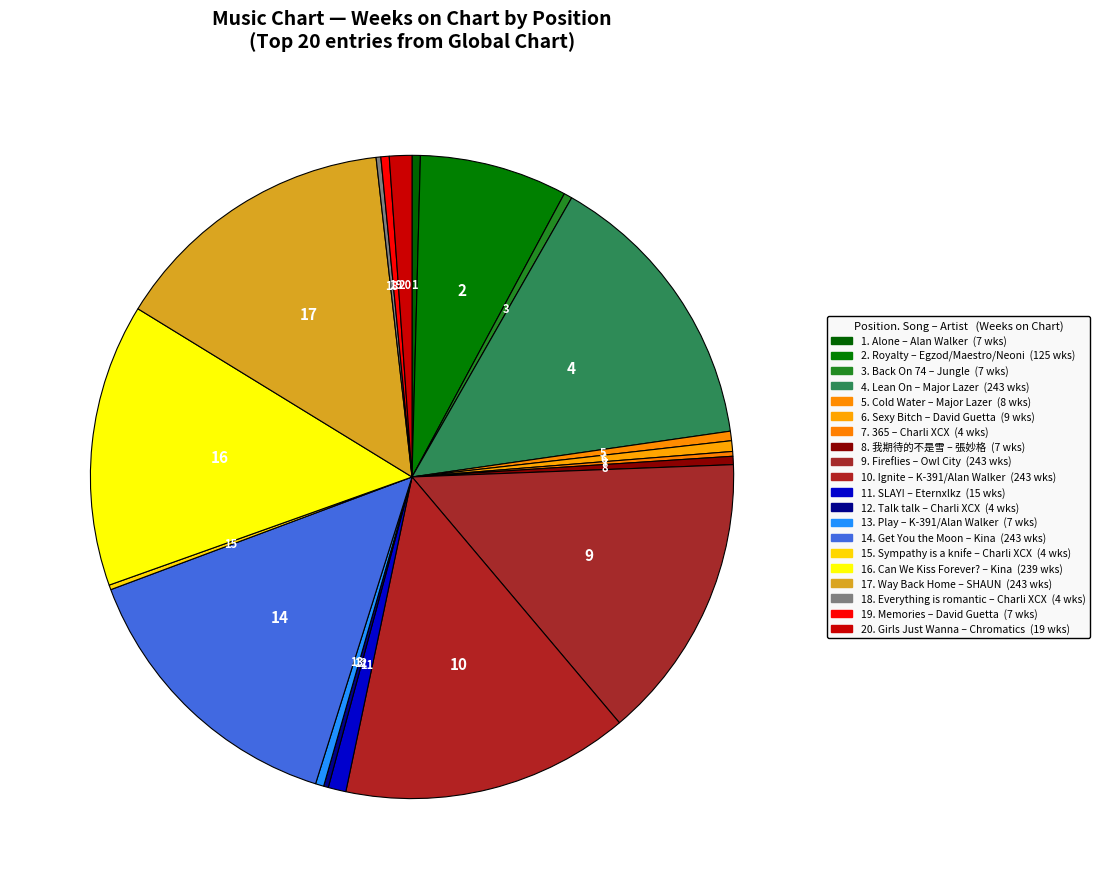

Combined, do 6 and 3 account for over 50%?

No